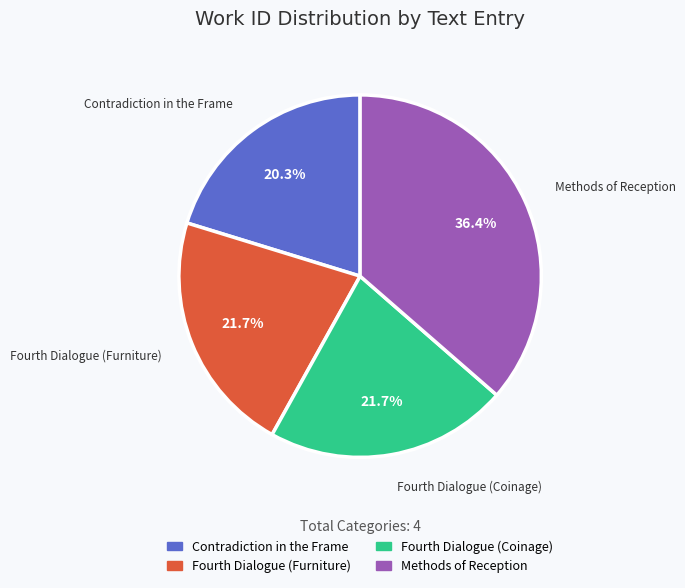

What percentage is NOT represented by Fourth Dialogue (Furniture)?

78.3%